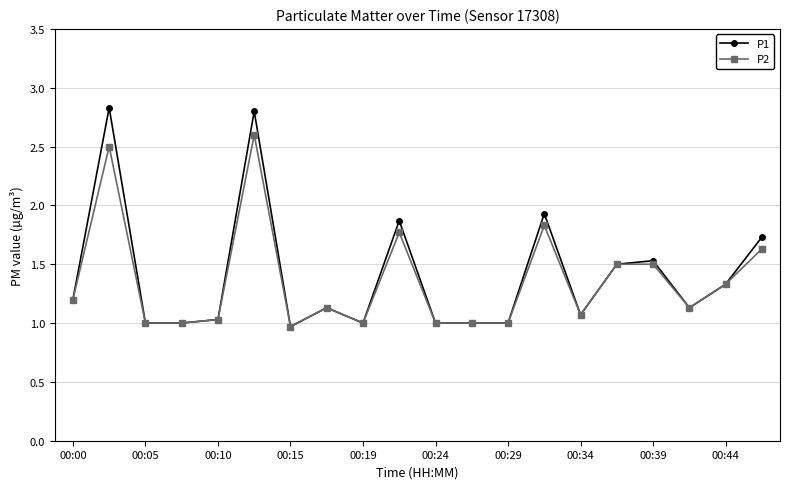

Which series has the largest range (max minus min)?

P1